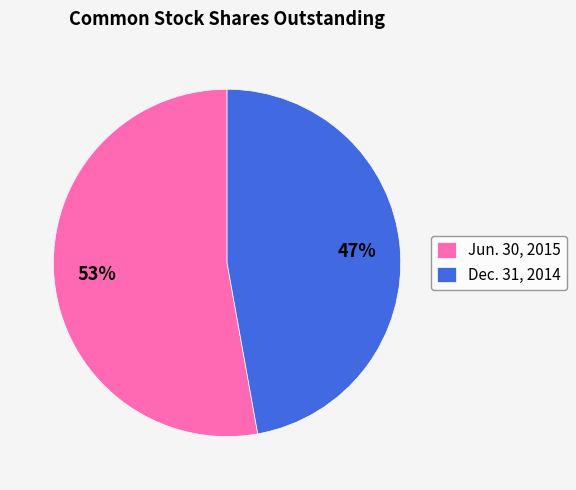

Rank the categories by value from lowest to highest.

Dec. 31, 2014, Jun. 30, 2015